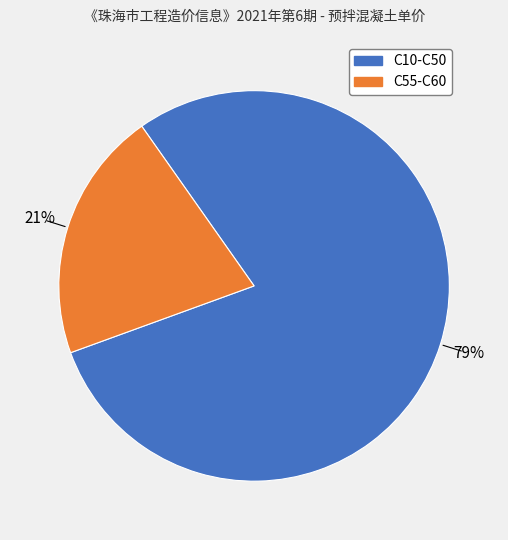

To the nearest percent, what is the difference between the largest and smallest slice percentages?

58%